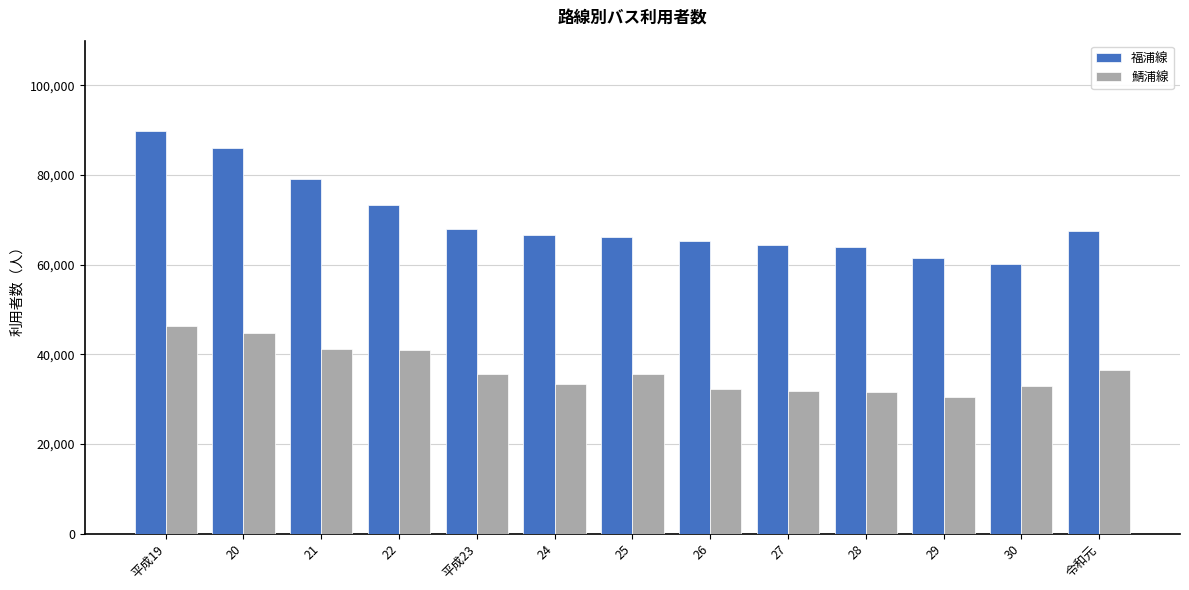

What is the approximate value of 福浦線 at 平成23?

67884